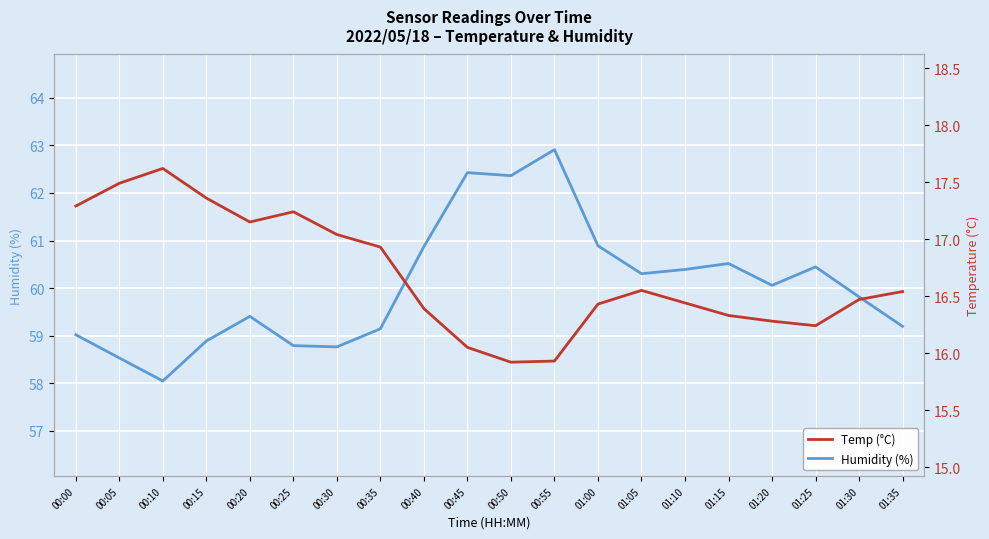

Is it true that Temp (°C) equals 30.4 at 00:05?

False